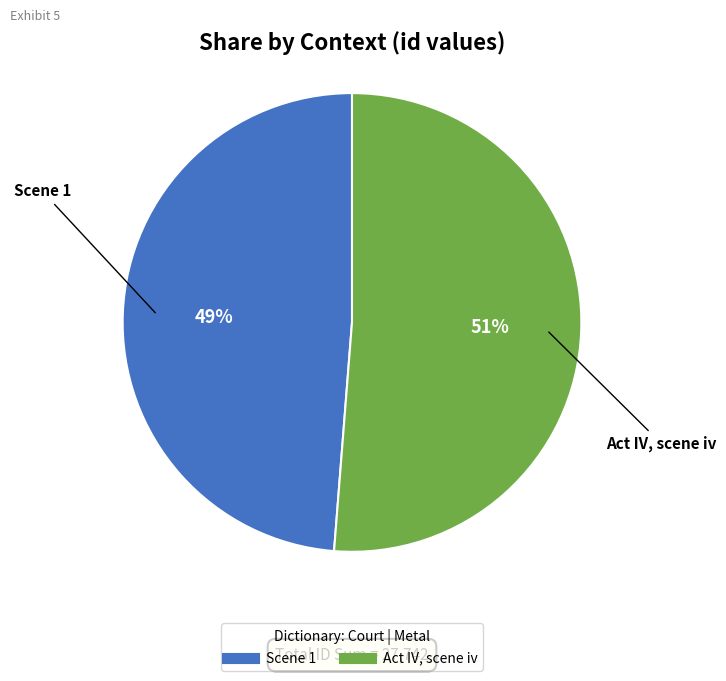

Do Scene 1 and Act IV, scene iv together represent more than half of the pie?

Yes